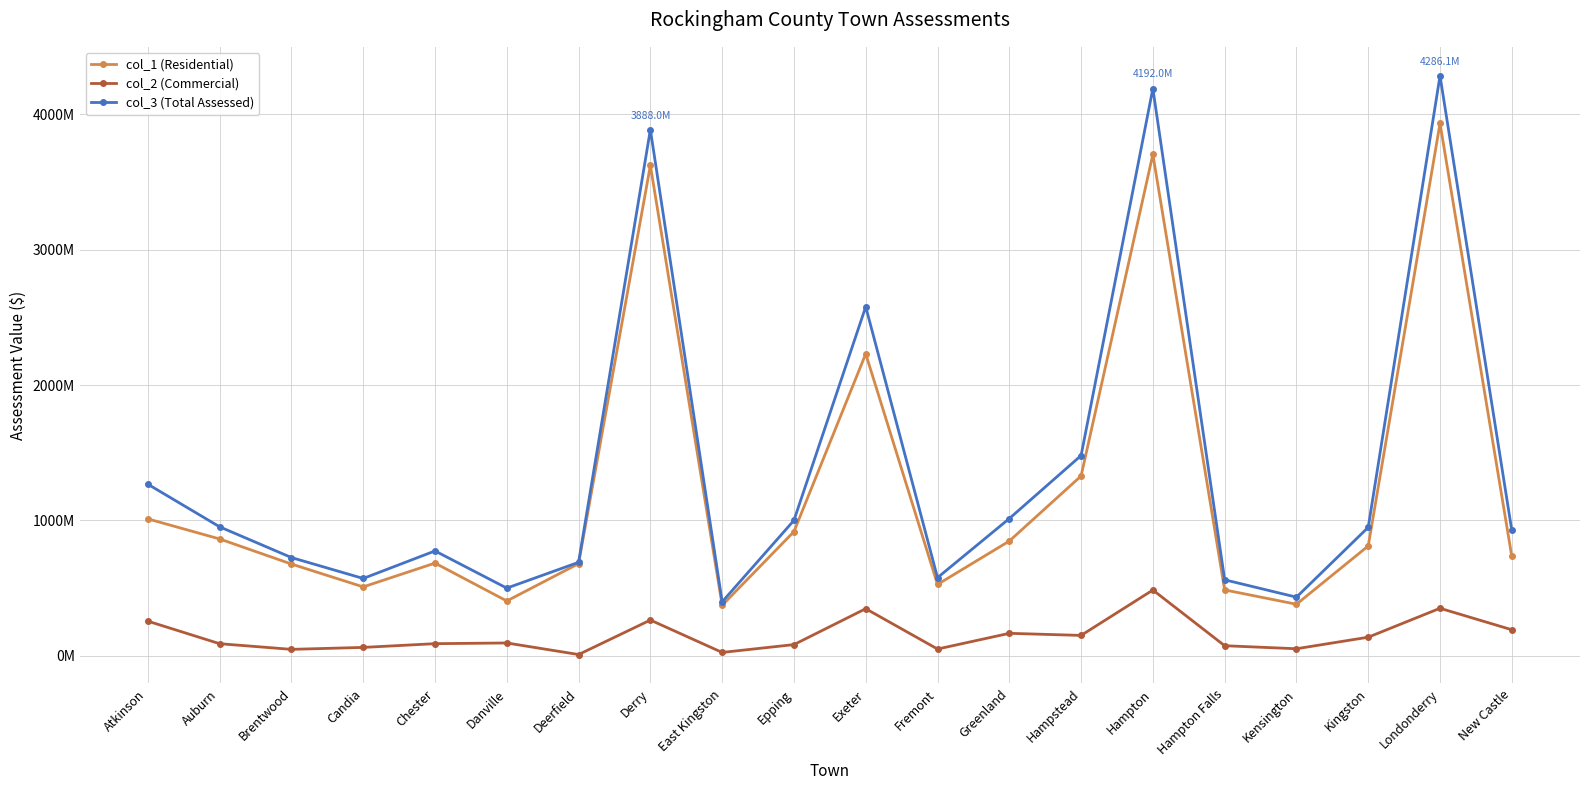

List the series in order of their peak value, lowest first.

col_2 (Commercial), col_1 (Residential), col_3 (Total Assessed)